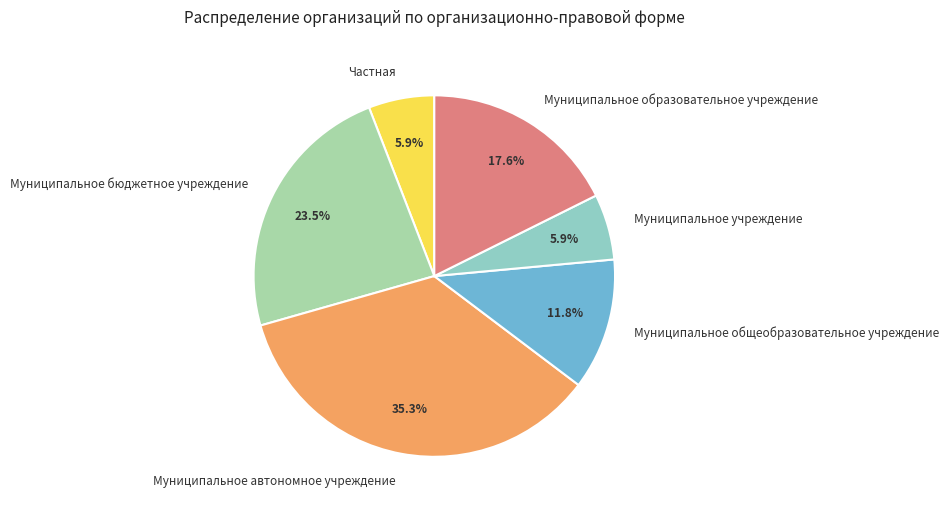

Is the sum of Муниципальное автономное учреждение and Муниципальное учреждение greater than half?

No